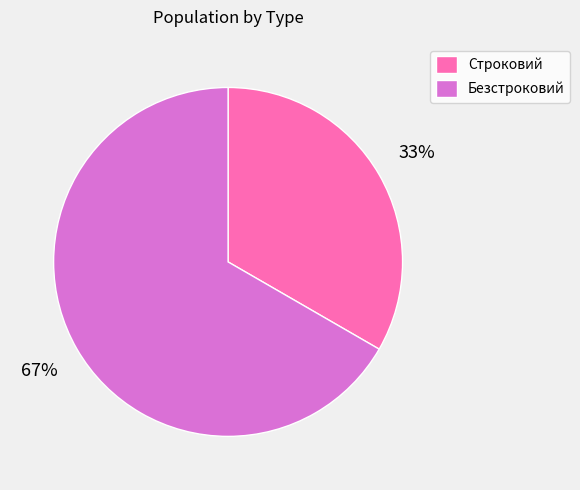

Rank the categories by value from lowest to highest.

Строковий, Безстроковий